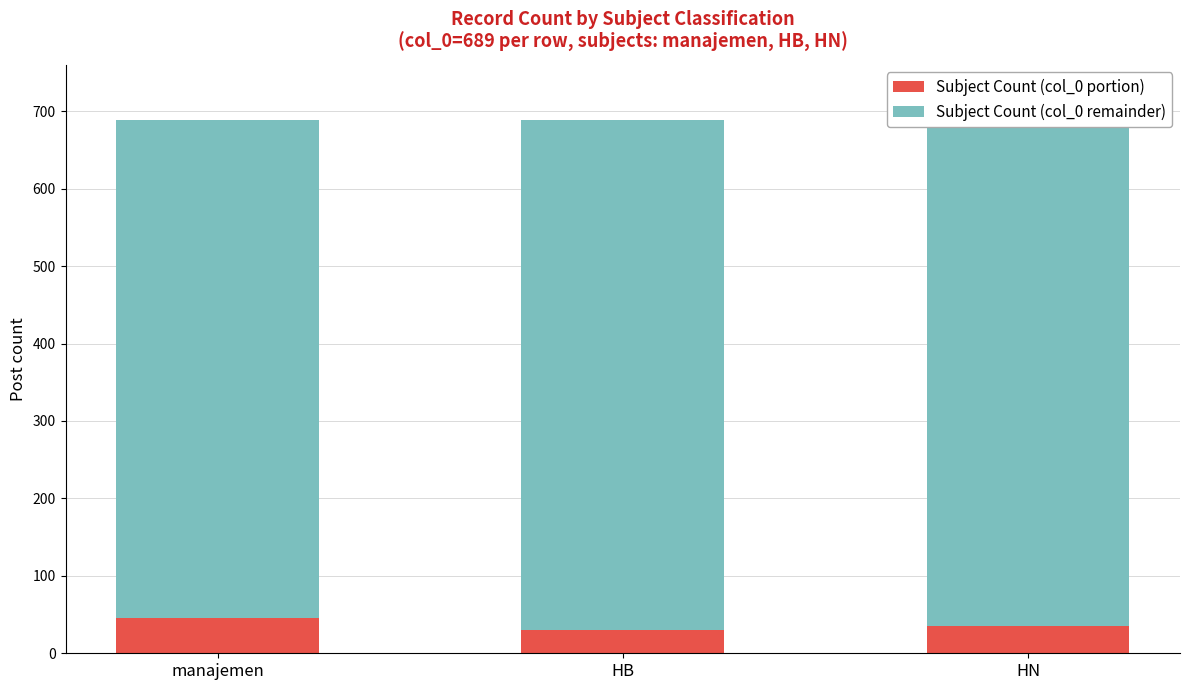

How many values in the Subject Count (col_0 portion) series are below 35?

1